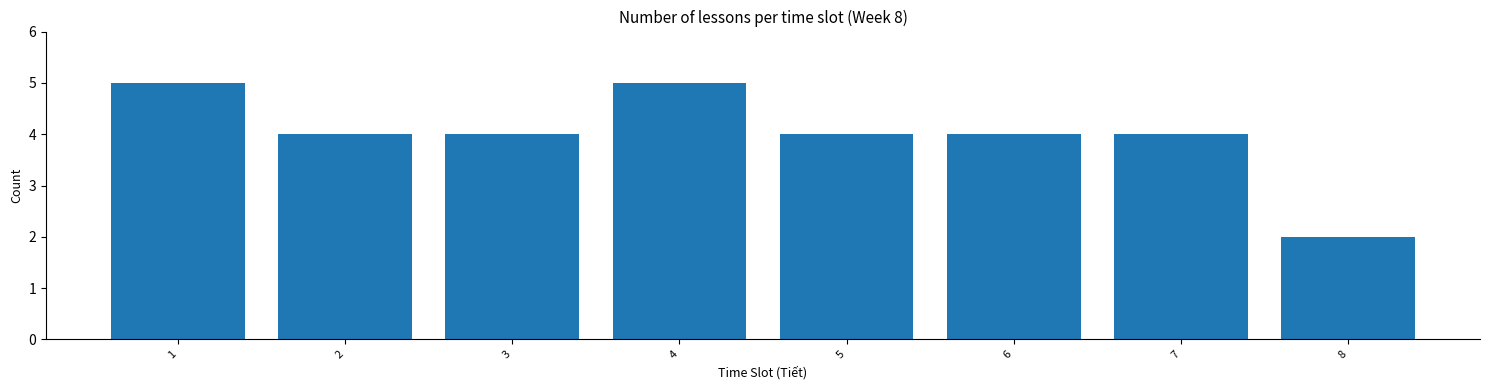

Reading left to right, what are all the values shown in this chart?

1=5	2=4	3=4	4=5	5=4	6=4	7=4	8=2